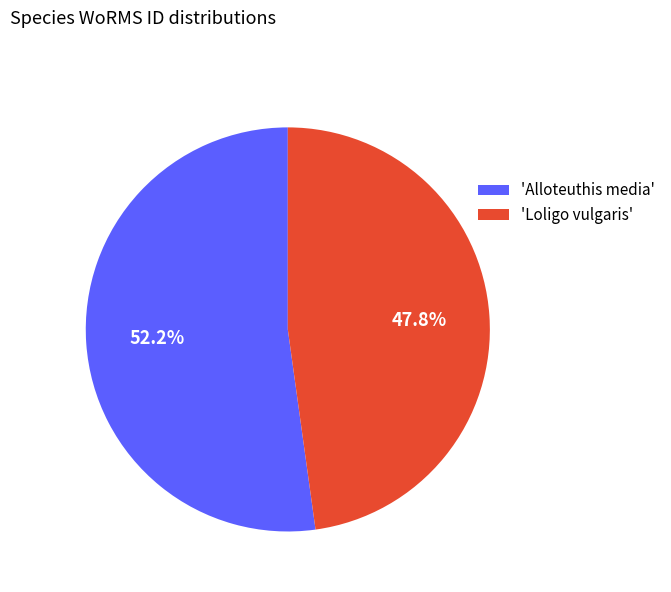

Rank the categories by value from highest to lowest.

'Alloteuthis media', 'Loligo vulgaris'